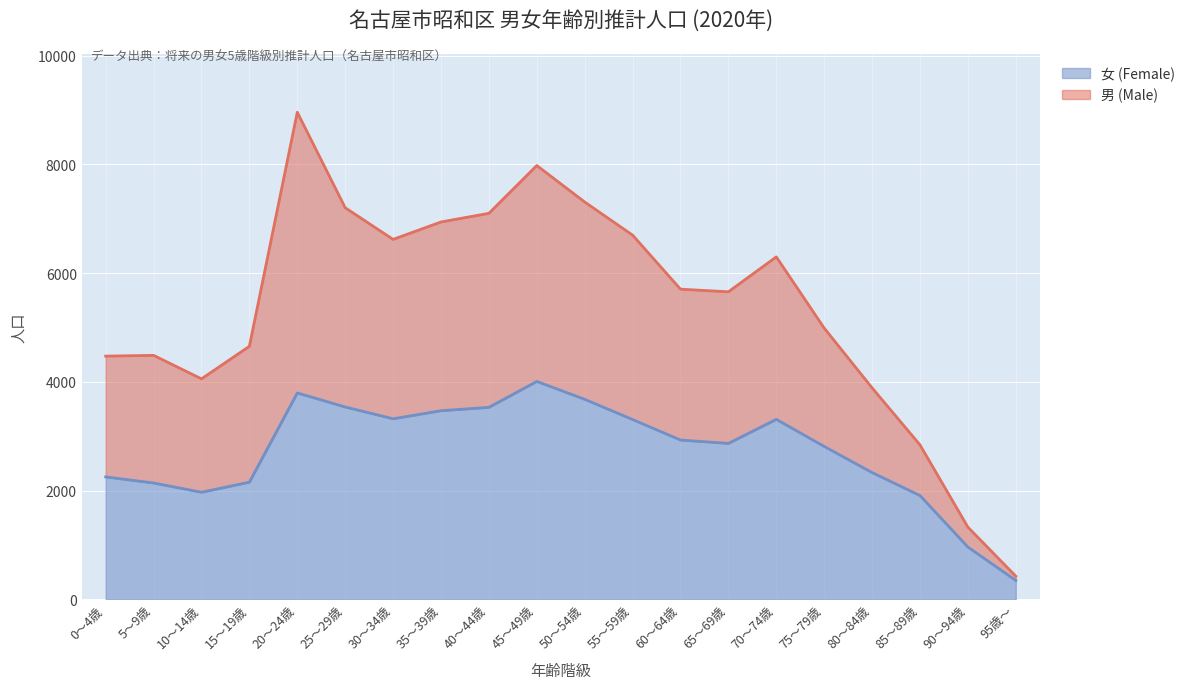

True or false: 女 (Female) has a value of 5153 at 65～69歳.

False